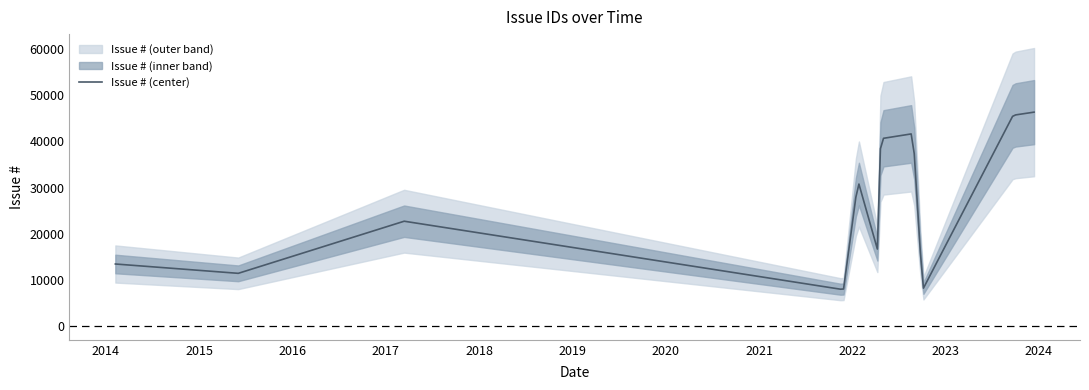

Reading left to right, list all the values displayed in this chart.

13421	11397	22700	7859	31431	15026	40567	41653	39098	7860	45659	46341